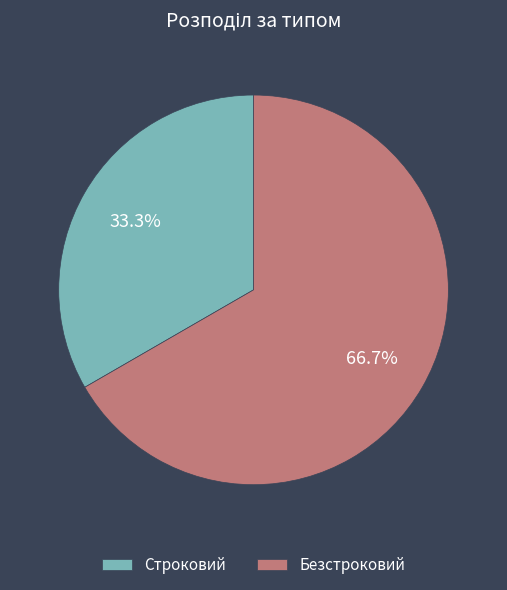

Combined, do Строковий and Безстроковий account for over 50%?

Yes